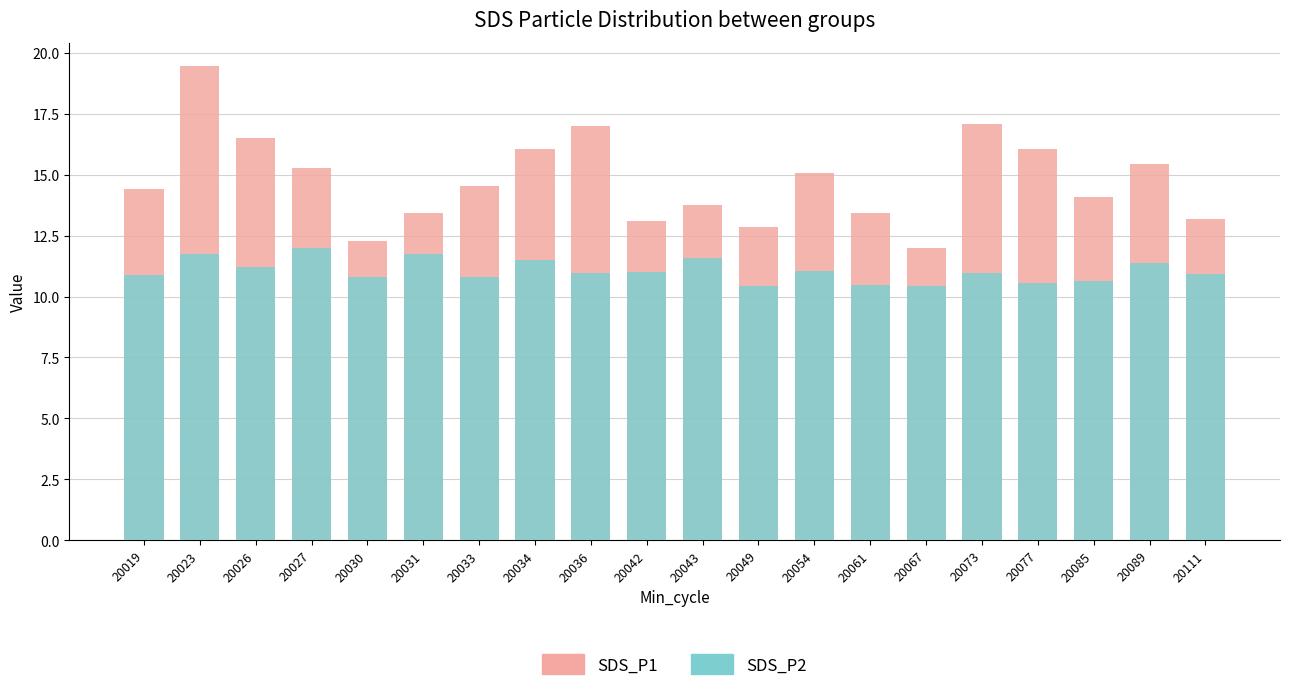

Reading left to right, extract all data points from this chart.

SDS_P1: 20019=14.4	20023=19.4	20026=16.5	20027=15.3	20030=12.3	20031=13.4	20033=14.6	20034=16.1	20036=17.0	20042=13.1	20043=13.8	20049=12.8	20054=15.1	20061=13.4	20067=12.0	20073=17.1	20077=16.1	20085=14.1	20089=15.4	20111=13.2
SDS_P2: 20019=10.9	20023=11.8	20026=11.2	20027=12.0	20030=10.8	20031=11.8	20033=10.8	20034=11.5	20036=10.9	20042=11.0	20043=11.6	20049=10.4	20054=11.1	20061=10.5	20067=10.4	20073=10.9	20077=10.6	20085=10.7	20089=11.4	20111=10.9